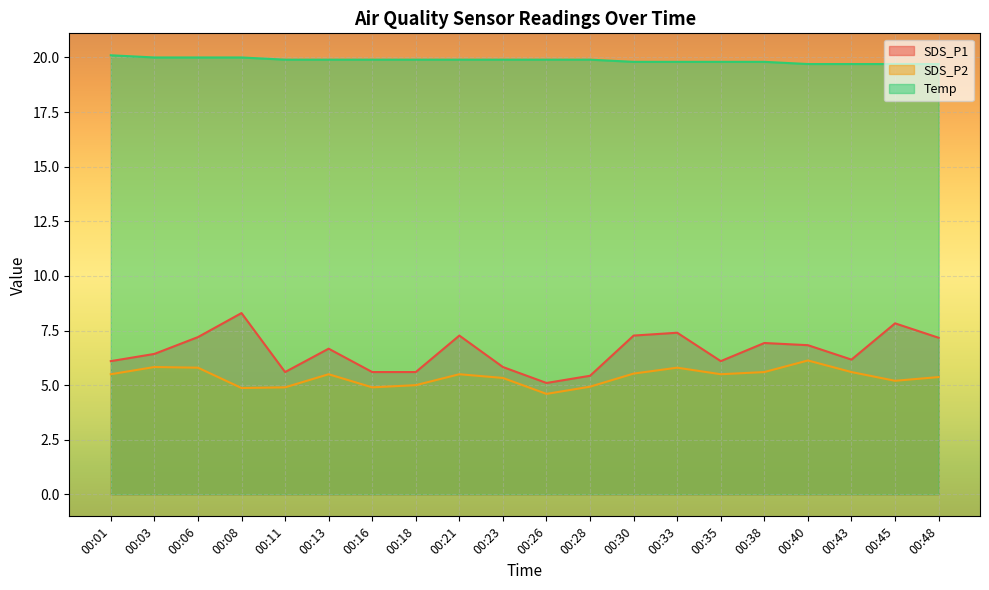

True or false: SDS_P1 has a value of 7.2 at 00:06.

True